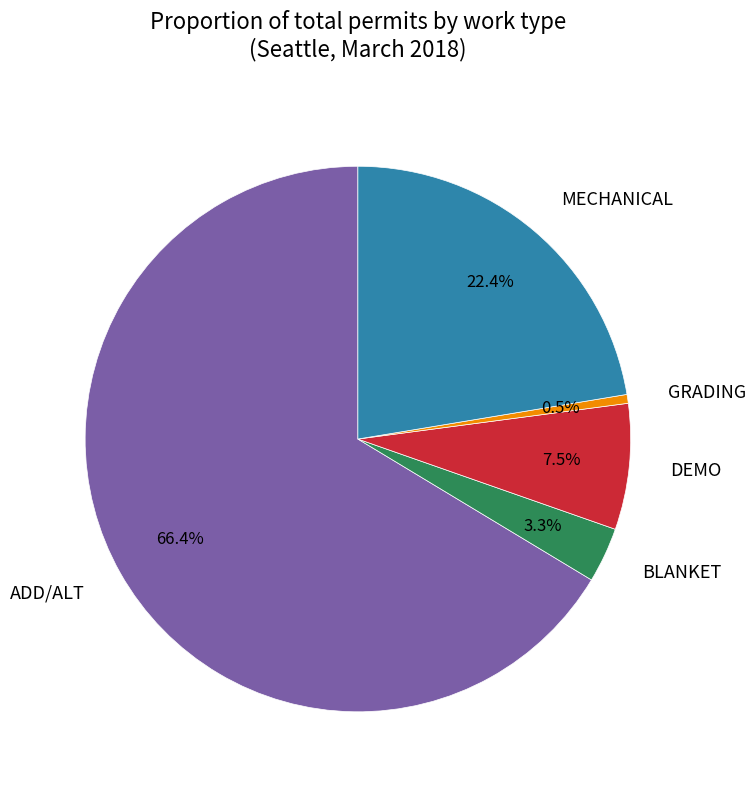

Count the number of slices in the pie.

5